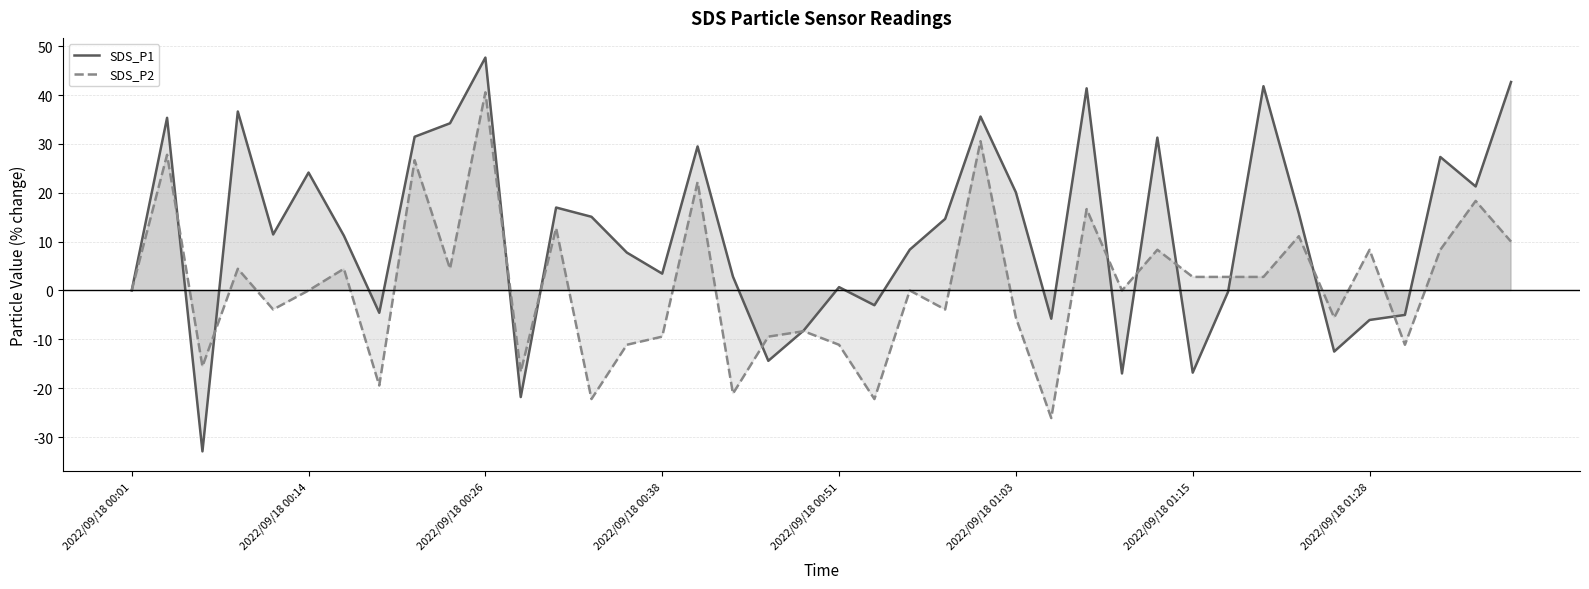

Which category has the highest value in the SDS_P1 series?

2022/09/18 00:26